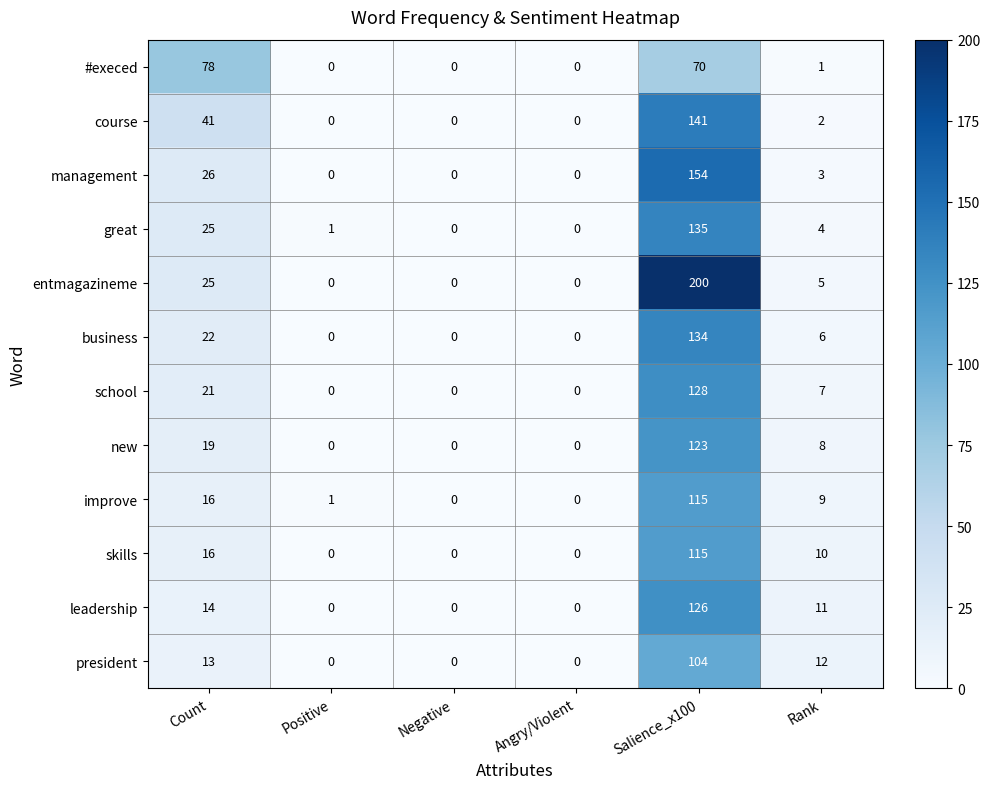

At which category is the sum across all series the highest?

Salience_x100